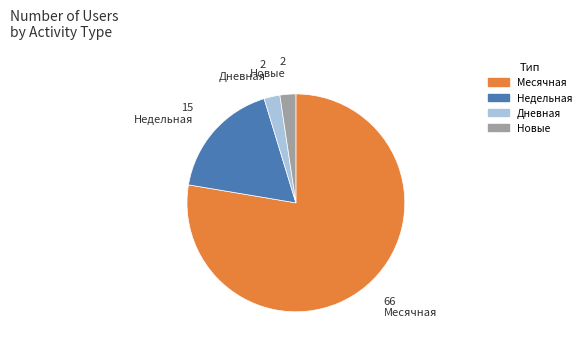

How many segments does this pie chart have?

4